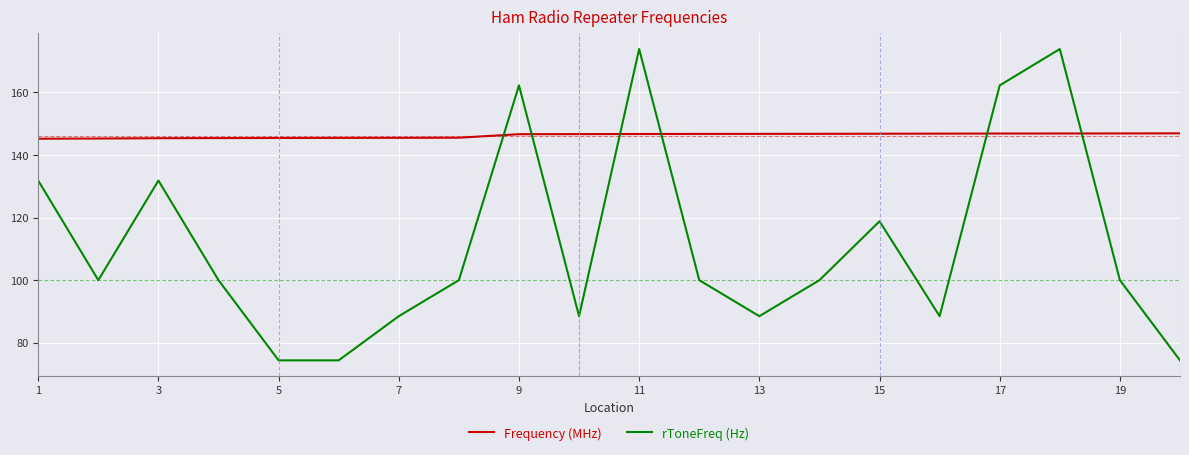

Which series ends up on top after the final intersection of rToneFreq (Hz) and Frequency (MHz)?

Frequency (MHz)